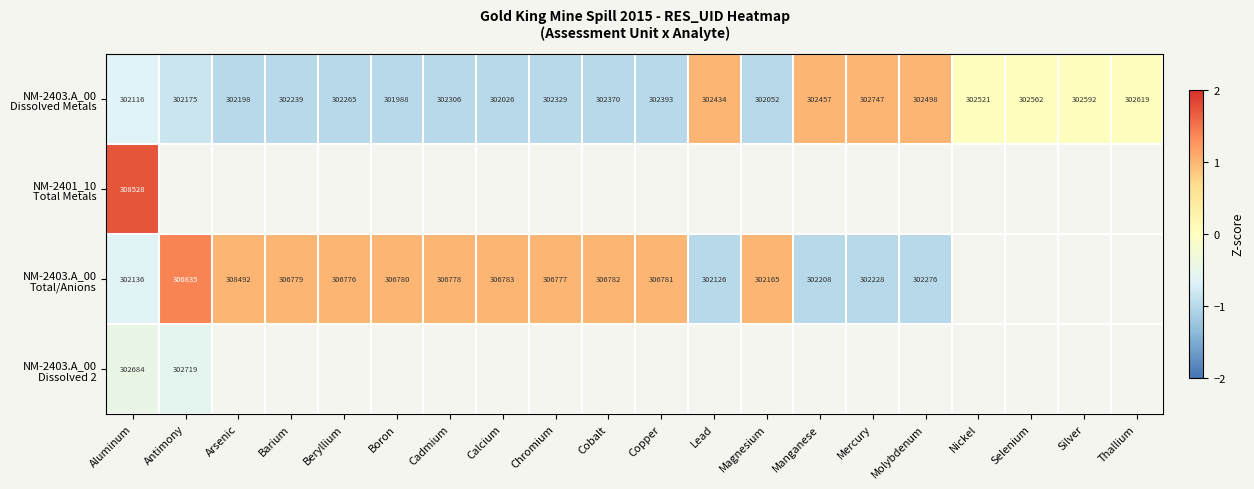

Rank the categories by NM-2403.A_00 Dissolved Metals value from lowest to highest.

Arsenic, Barium, Beryllium, Boron, Cadmium, Calcium, Chromium, Cobalt, Copper, Magnesium, Antimony, Aluminum, Nickel, Selenium, Silver, Thallium, Lead, Manganese, Mercury, Molybdenum